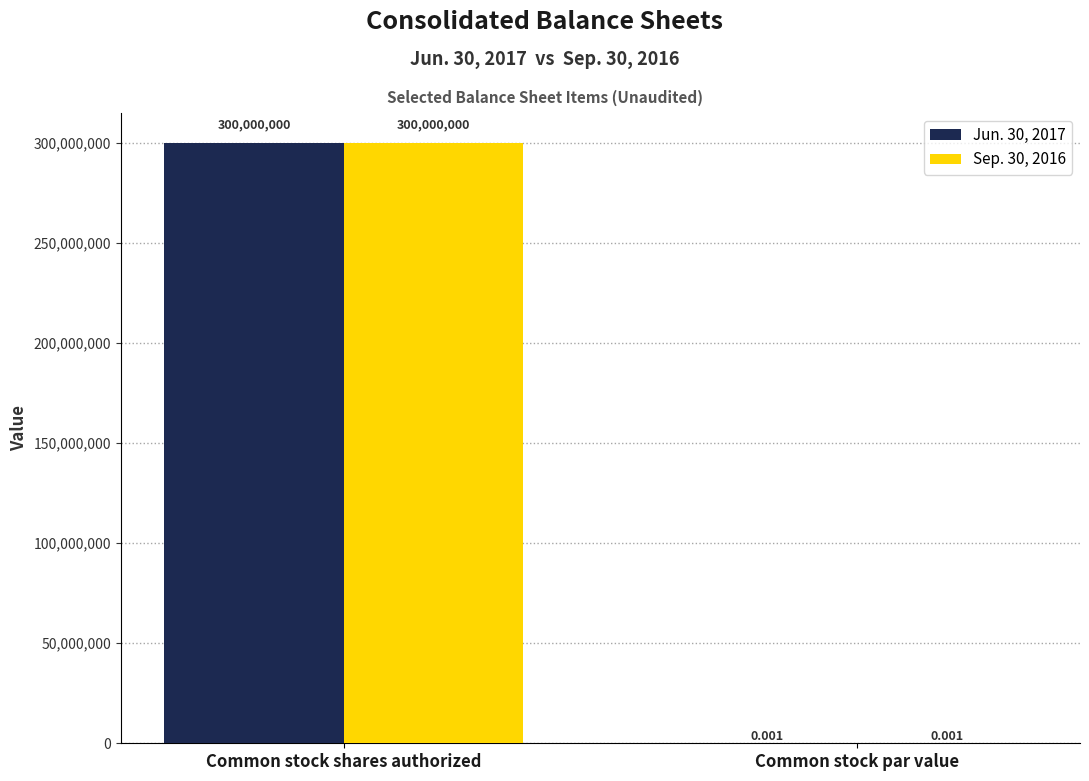

What is the sum of all Jun. 30, 2017 values?

300000000.0